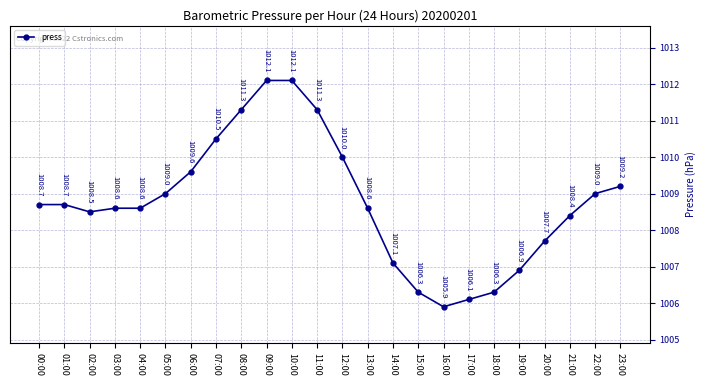

What is the label of the 11th point from the left?

10:00